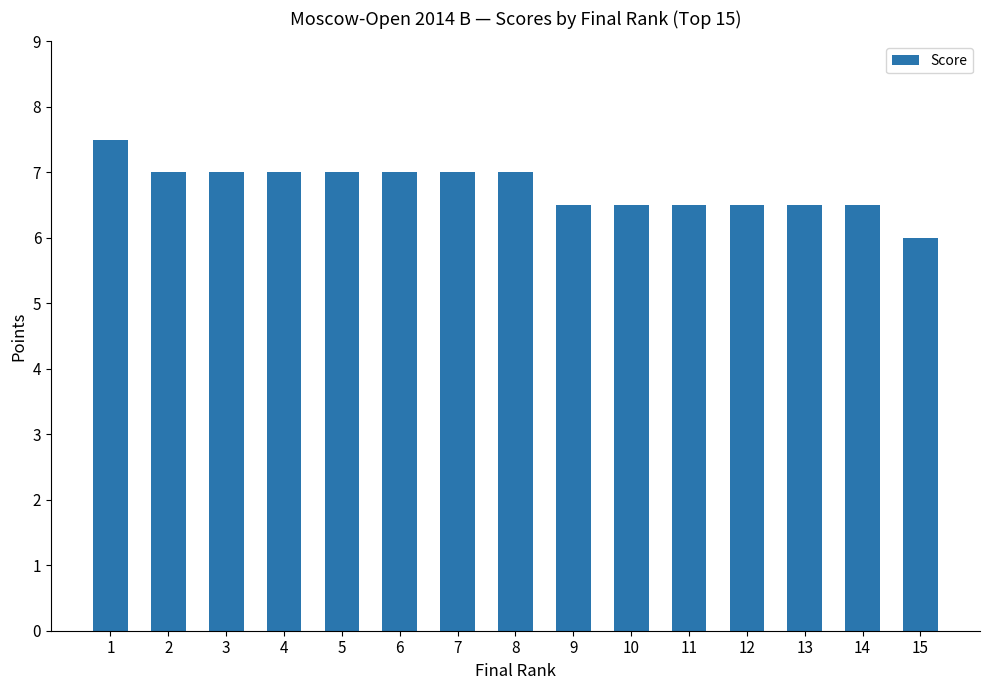

Which category has the lowest value across all series?

15